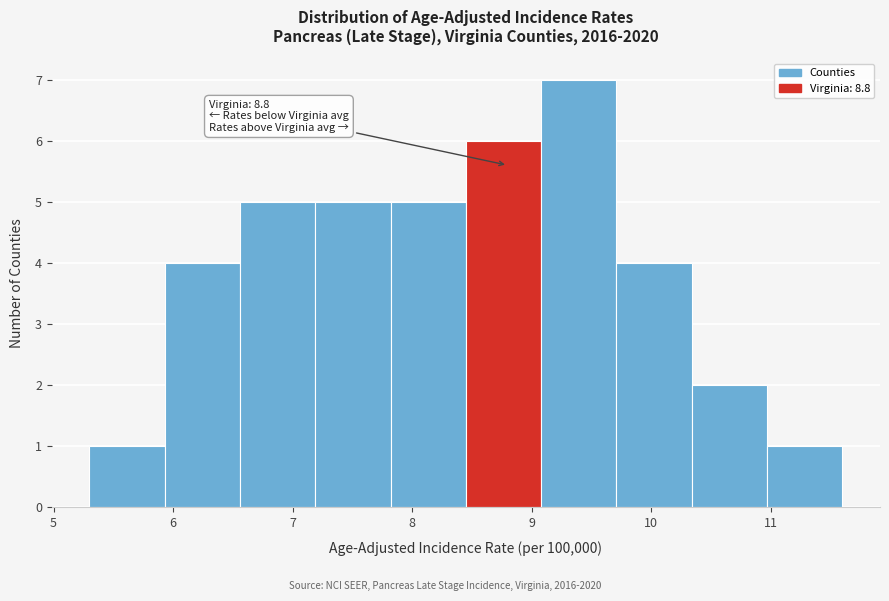

Over which range of the x-axis is the bar tallest?

9.08 to 9.71